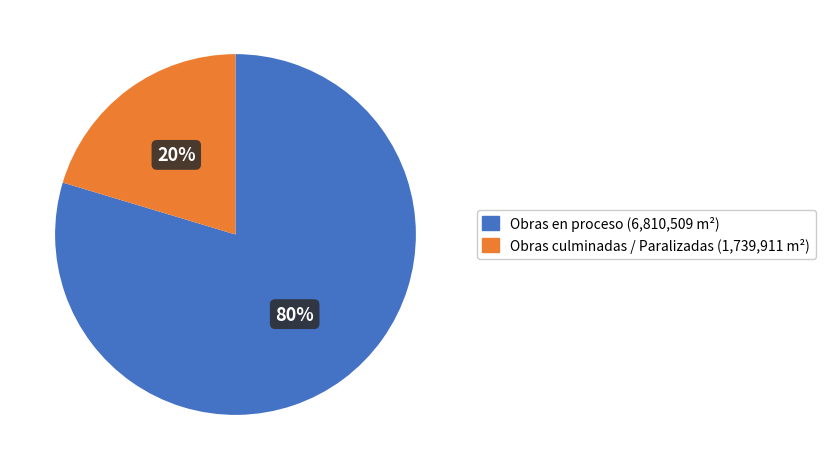

To the nearest percent, what is the average slice percentage?

50%